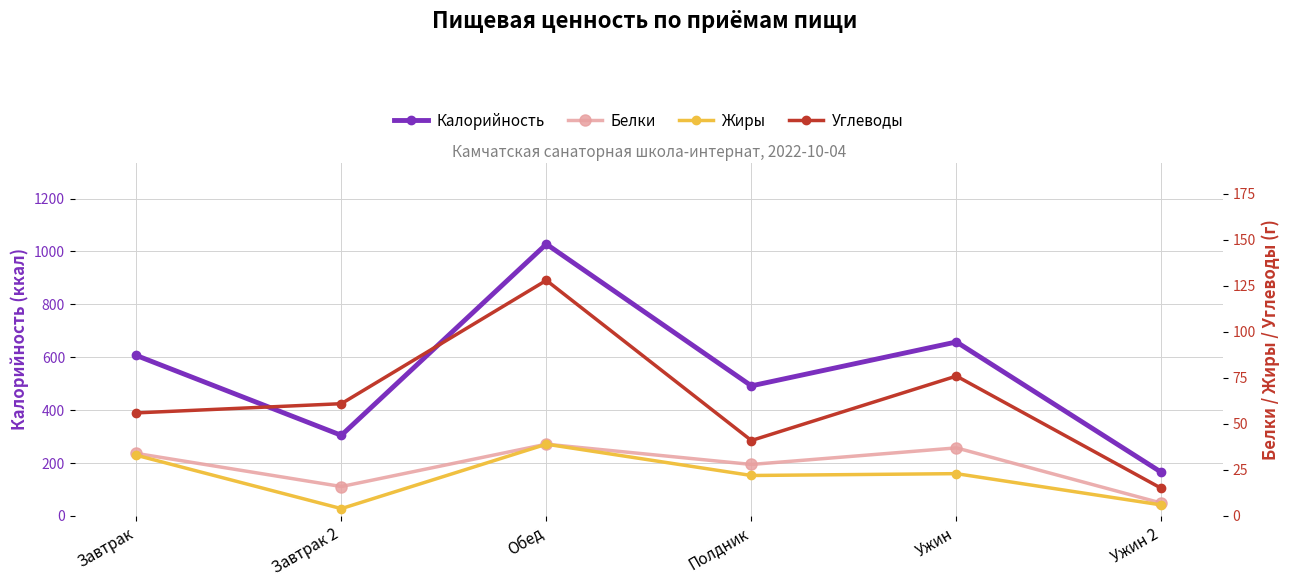

Reading left to right, transcribe all the data shown in this chart.

Калорийность: 607	305	1028	492	658	165
Белки: 34	16	39	28	37	7
Жиры: 33	4	39	22	23	6
Углеводы: 56	61	128	41	76	15